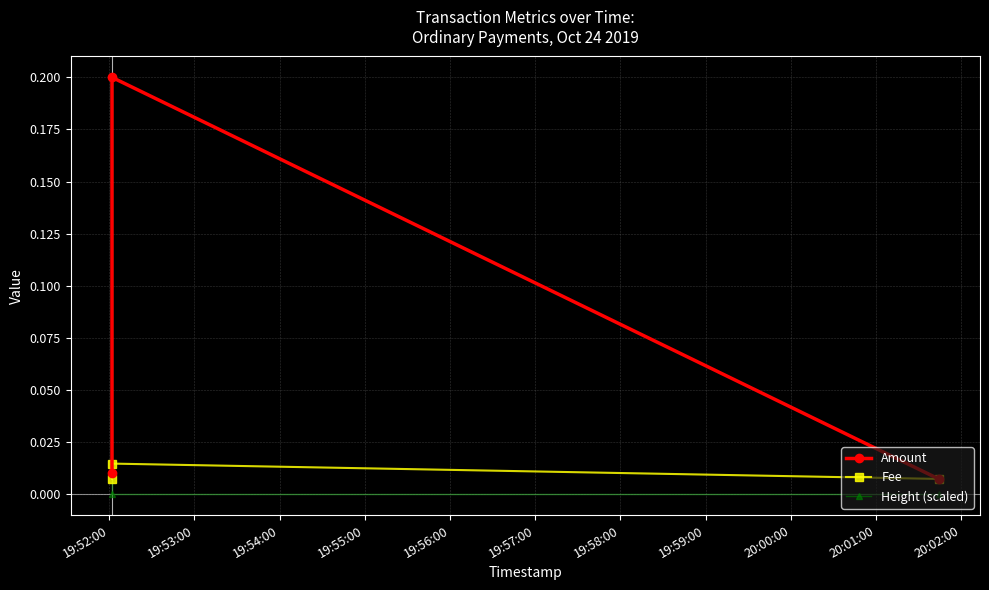

Is this an area chart (filled region under the line)?

No